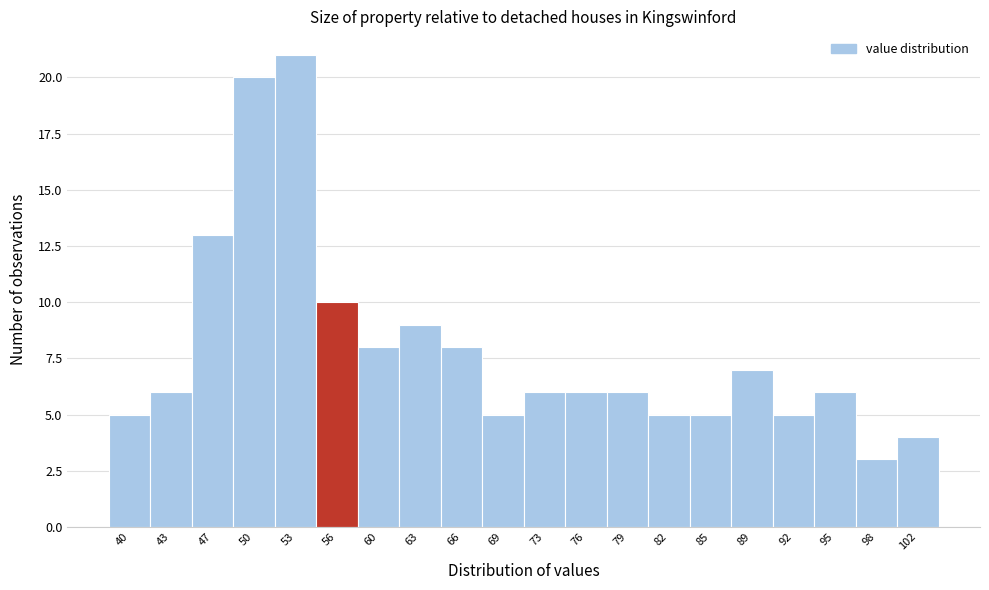

Over which range of the x-axis is the bar tallest?

51.5 to 54.5